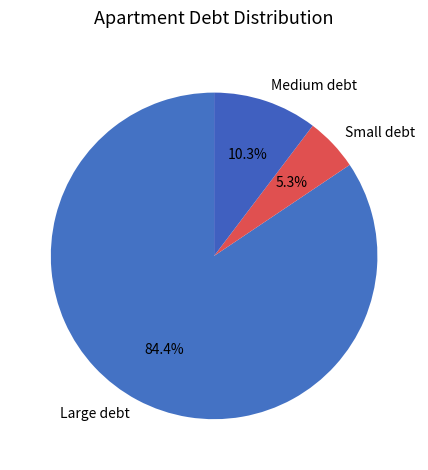

What is the ratio of the value at Small debt to the value at Medium debt?

0.5